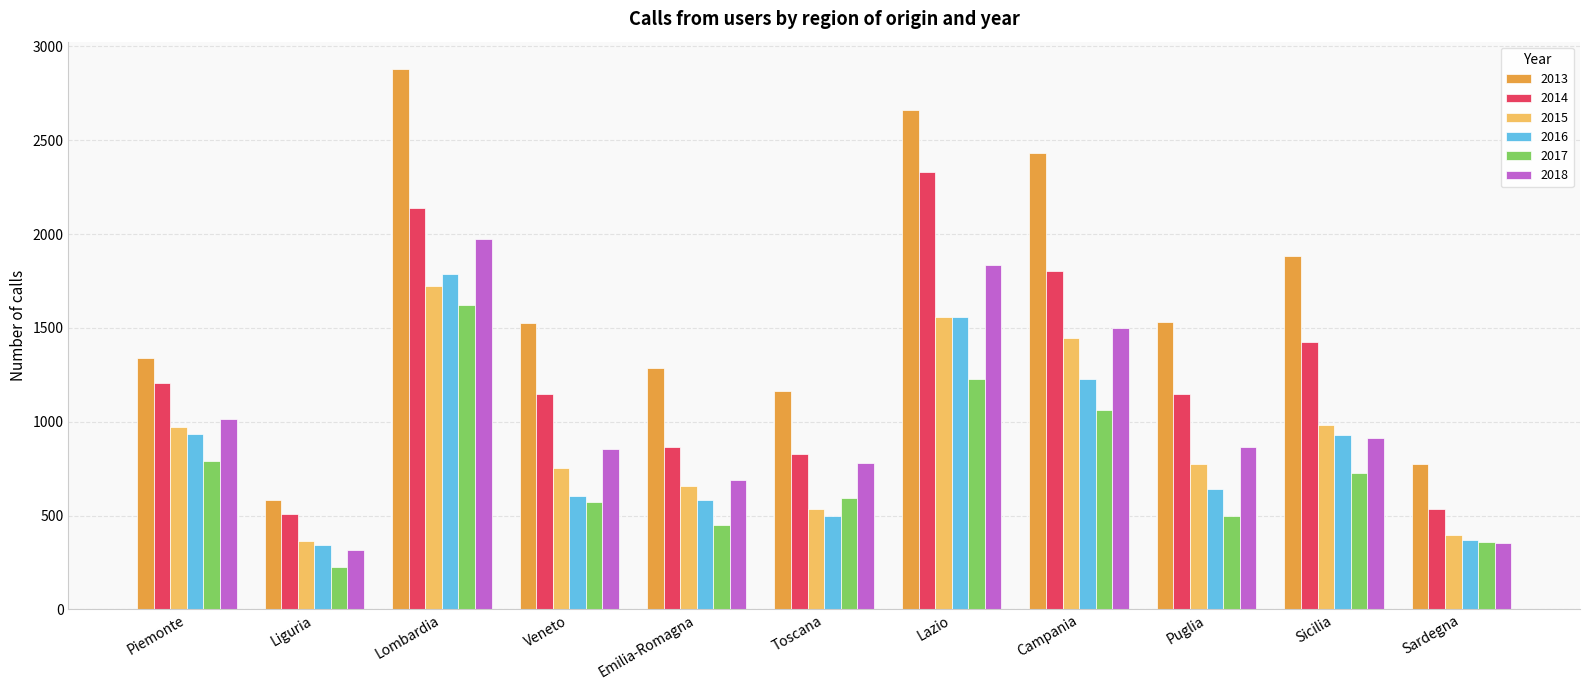

Which category has the lowest value across all series?

Liguria